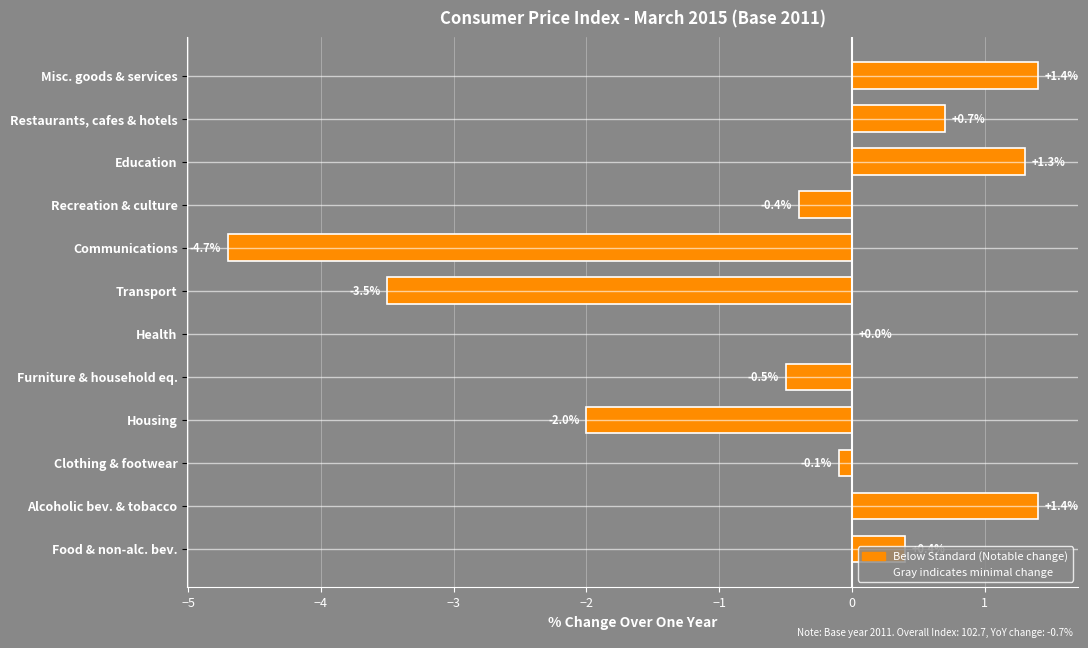

Where is the data nearest to the value -1?

Furniture & household eq.